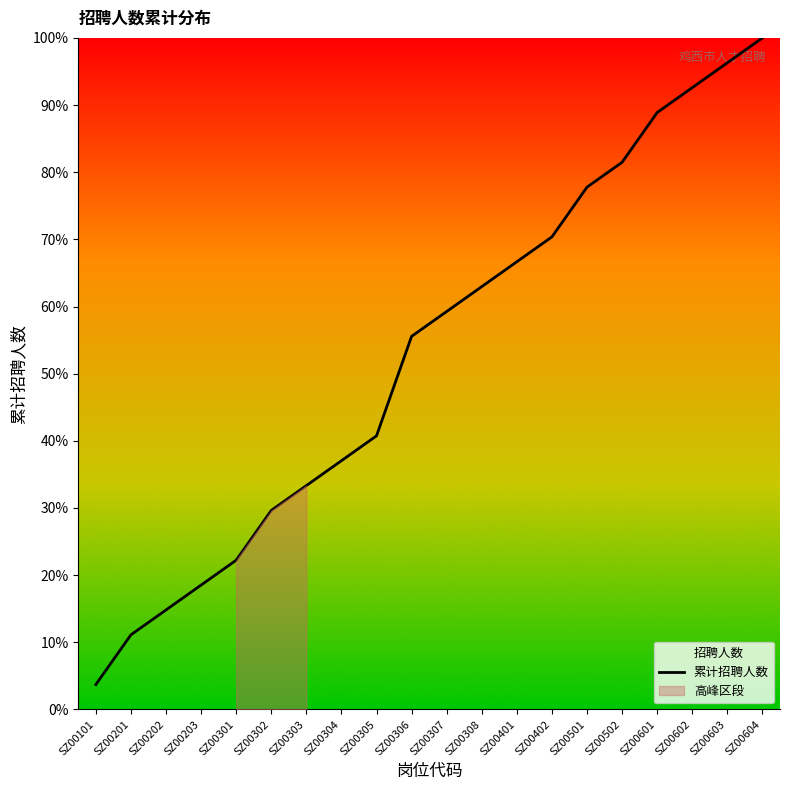

Rank the categories by value from lowest to highest.

SZ00101, SZ00201, SZ00202, SZ00203, SZ00301, SZ00302, SZ00303, SZ00304, SZ00305, SZ00306, SZ00307, SZ00308, SZ00401, SZ00402, SZ00501, SZ00502, SZ00601, SZ00602, SZ00603, SZ00604